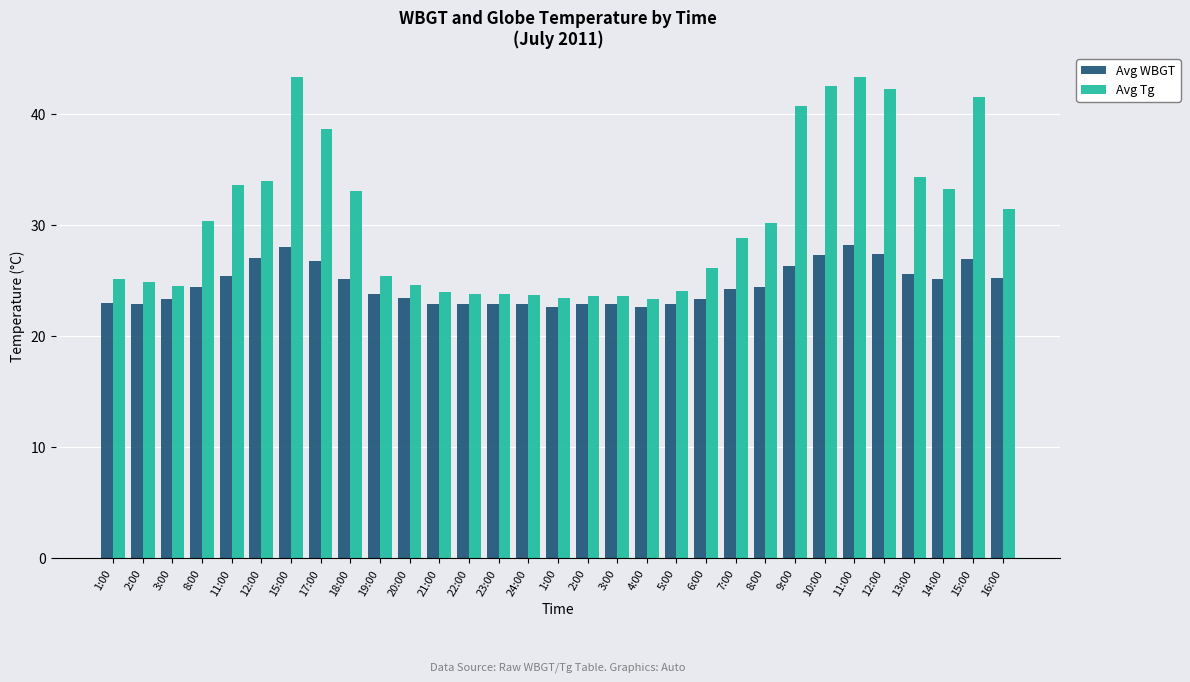

What are all the series names shown in the legend?

Avg WBGT, Avg Tg